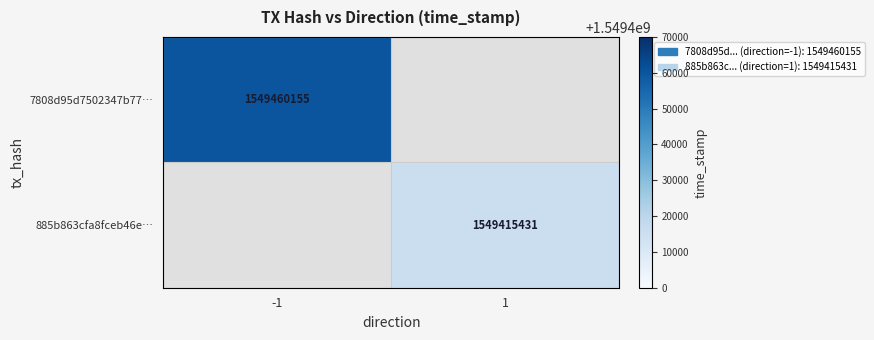

Is the value of 7808d95d7502347b77… at -1 greater than the value of 885b863cfa8fceb46e… at 1?

Yes